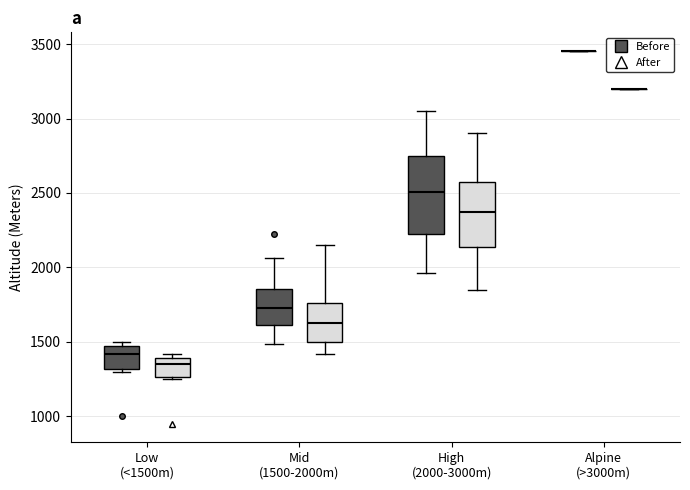

Reading left to right, read every box against the y-axis: the position of its median line, the range the box covers, and the ends of its whiskers. The values are not printed on the chart, so give them approximately, as read against the axis.

Low (<1500m) (Before): median 1400, box 1300 to 1450, whiskers 1300 (just below the box's lower edge) to 1500
Low (<1500m) (After): median 1350, box 1250 to 1400, whiskers 1250 to 1400 (just above the box's upper edge)
Mid (1500-2000m) (Before): median 1700, box 1600 to 1850, whiskers 1500 to 2050
Mid (1500-2000m) (After): median 1650, box 1500 to 1750, whiskers 1400 to 2150
High (2000-3000m) (Before): median 2500, box 2200 to 2750, whiskers 1950 to 3050
High (2000-3000m) (After): median 2400, box 2150 to 2600, whiskers 1850 to 2900
Alpine (>3000m) (Before): box collapsed to a line at 3450, whiskers 3450 to 3450
Alpine (>3000m) (After): box collapsed to a line at 3200, whiskers 3200 to 3200